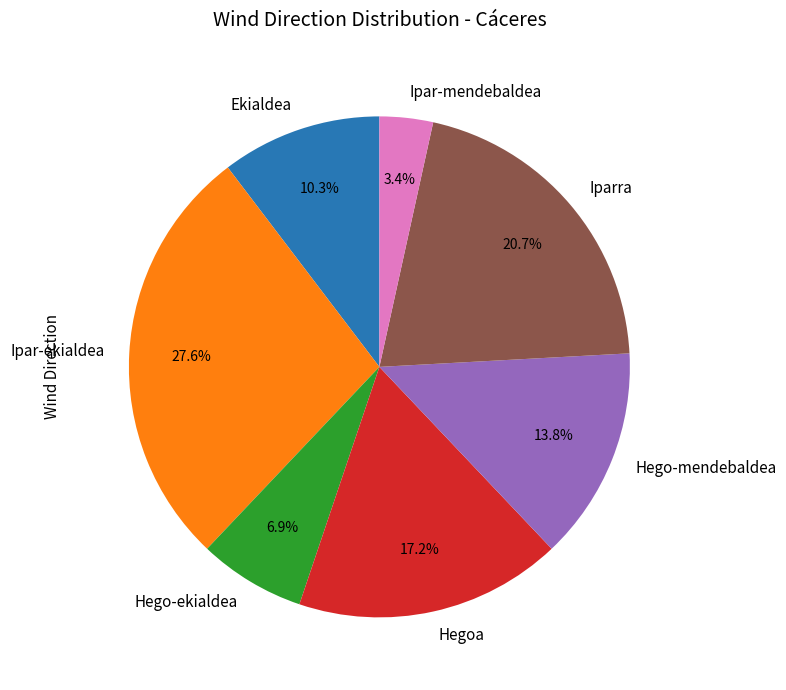

How many slices are in this pie chart?

7